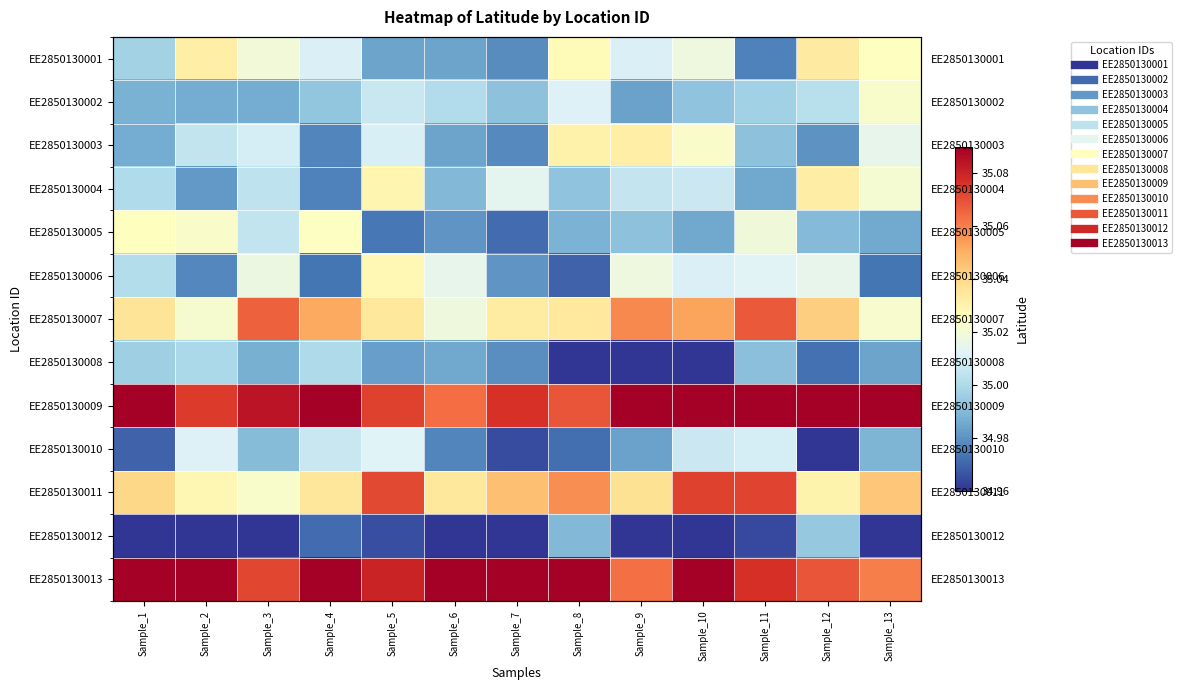

At how many categories does at least one series exceed 34?

13